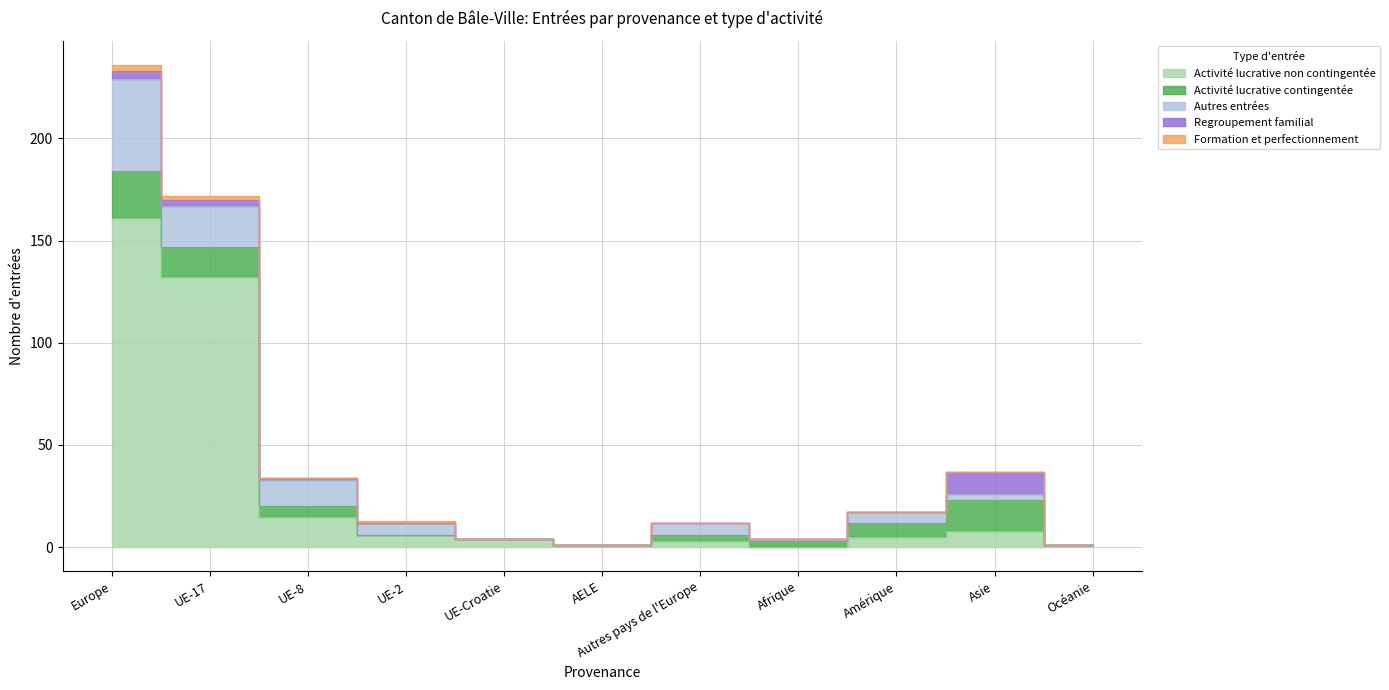

Is the value of Regroupement familial at AELE greater than the value of Activité lucrative contingentée at AELE?

No